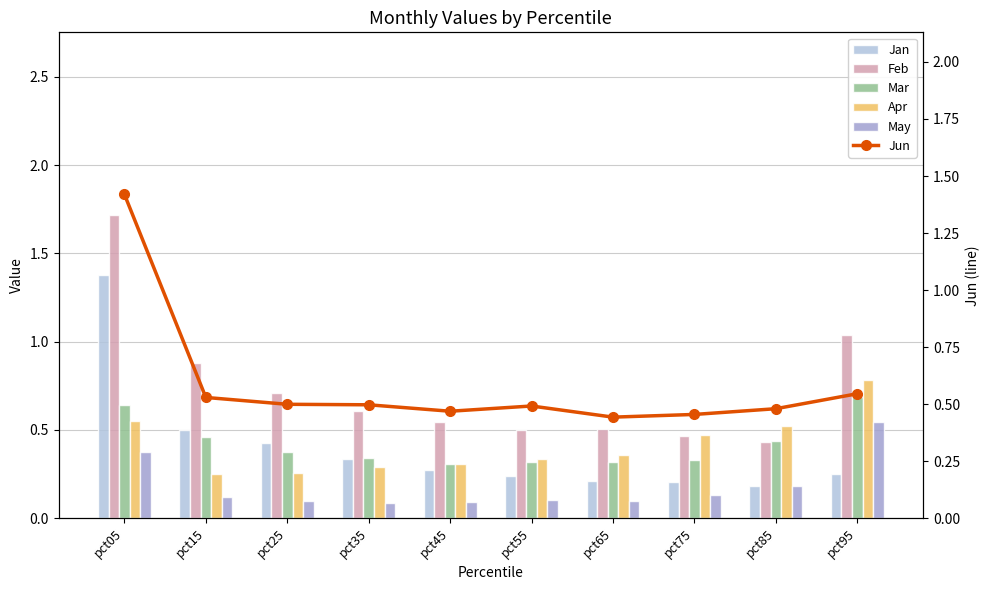

How many categories are shown in the chart?

10